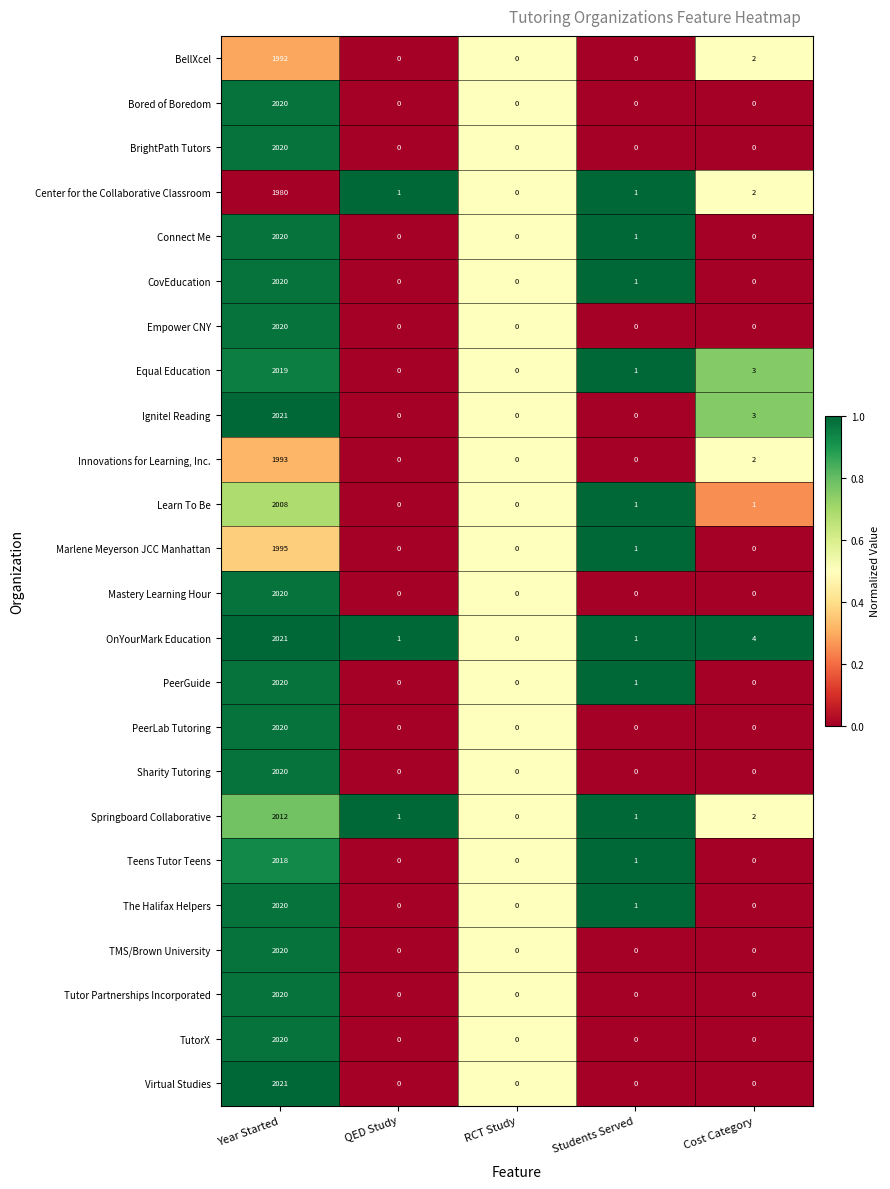

What is the sum of the Equal Education values at QED Study and Cost Category?

3